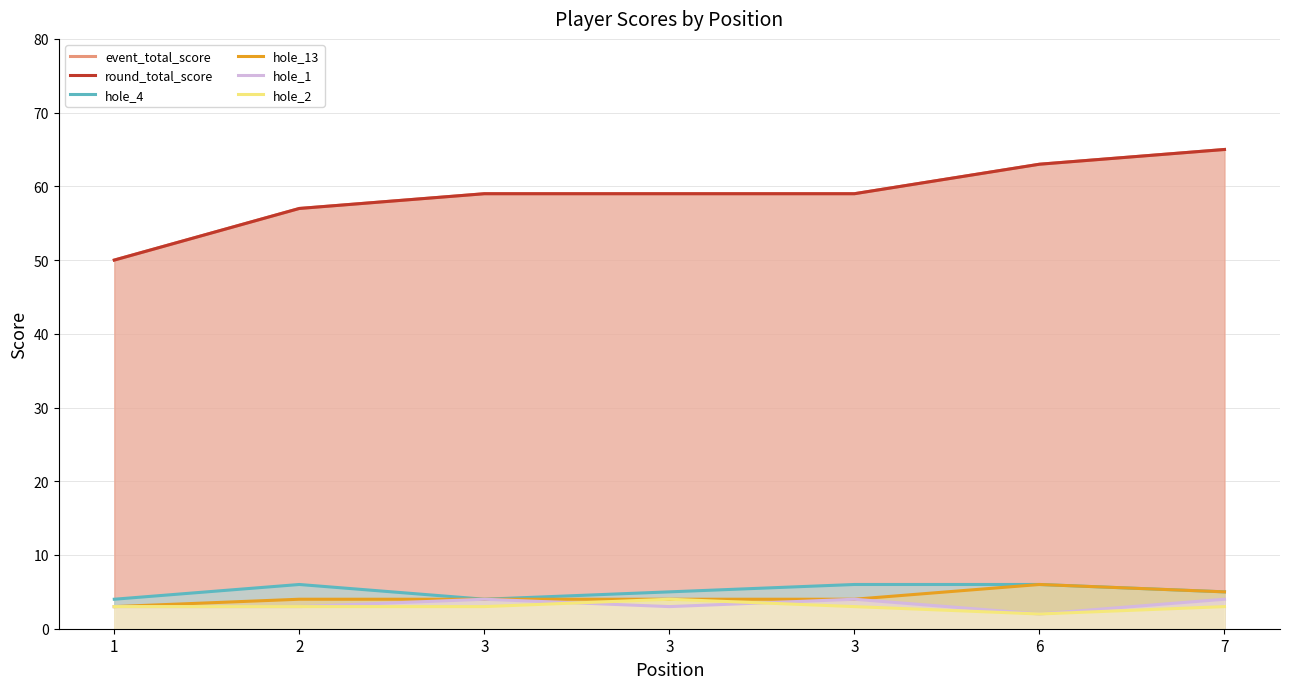

Reading left to right, transcribe all the data shown in this chart.

event_total_score: 50	57	59	59	59	63	65
round_total_score: 50	57	59	59	59	63	65
hole_4: 4	6	4	5	6	6	5
hole_13: 3	4	4	4	4	6	5
hole_1: 3	3	4	3	4	2	4
hole_2: 3	3	3	4	3	2	3